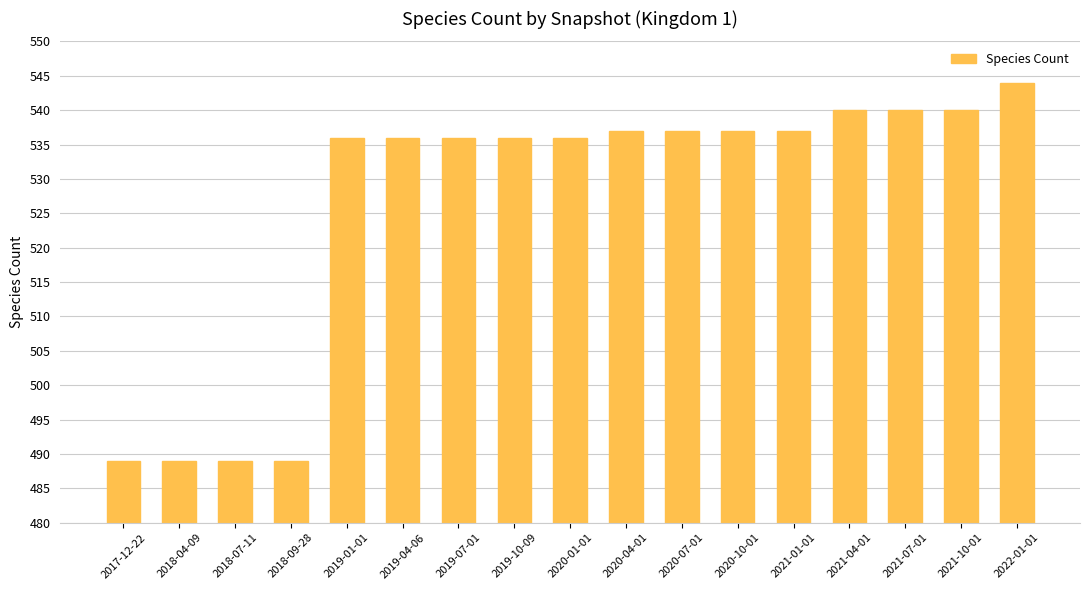

At which category does the chart reach its peak across all series?

2022-01-01